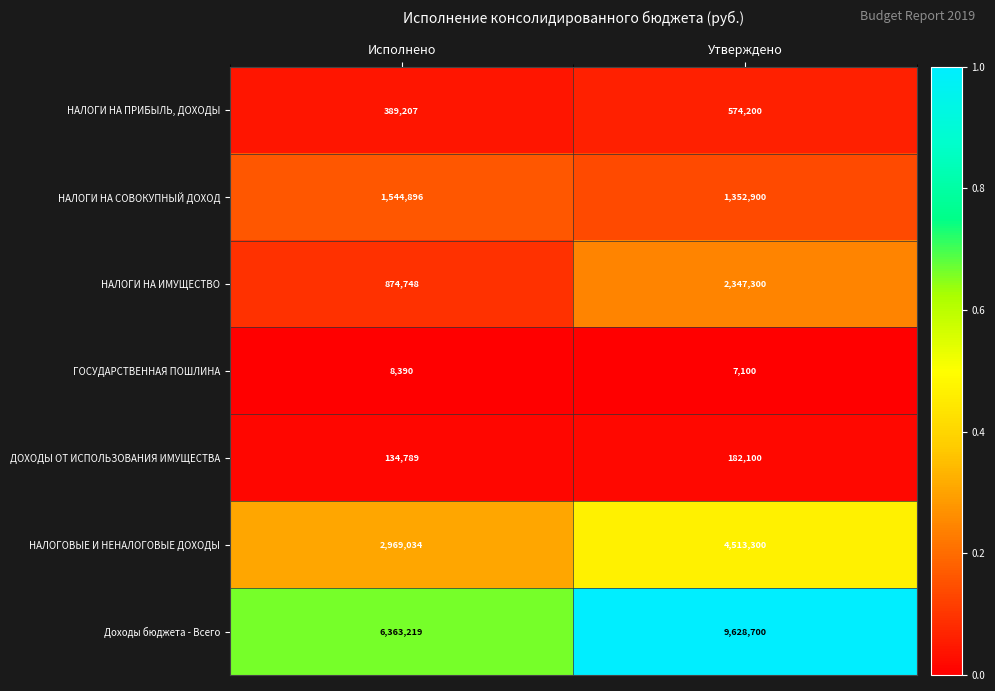

True or false: НАЛОГОВЫЕ И НЕНАЛОГОВЫЕ ДОХОДЫ has a value of 2969034 at Исполнено.

True